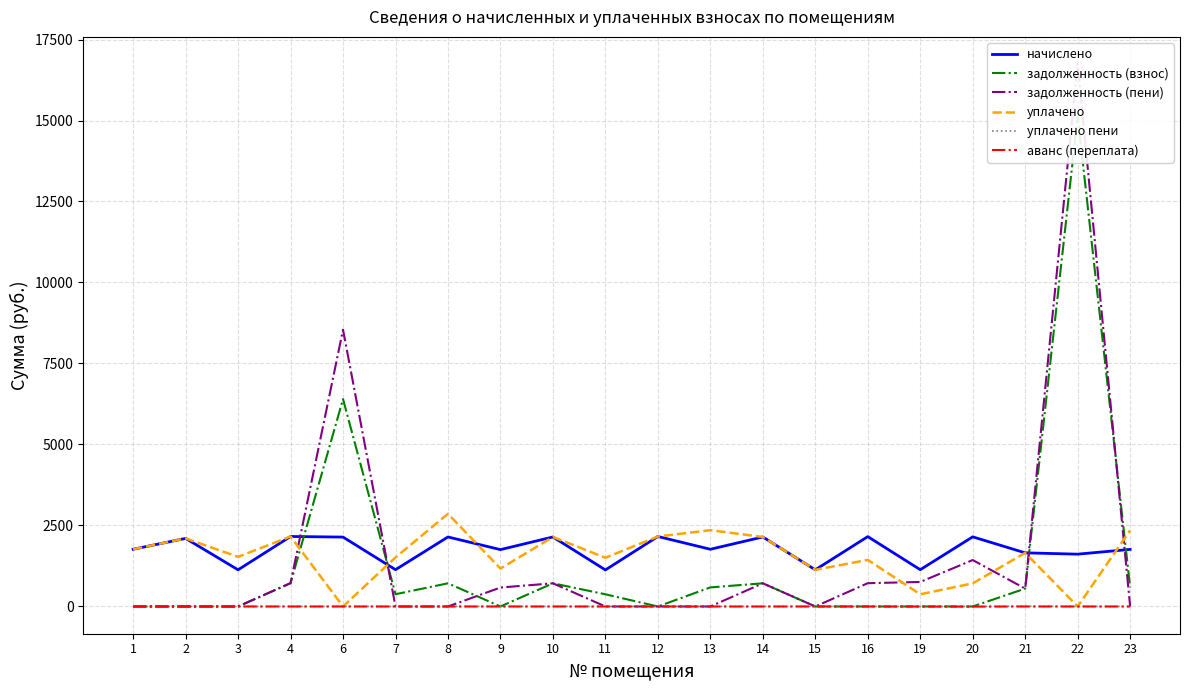

What are all the series names shown in the legend?

начислено, задолженность (взнос), задолженность (пени), уплачено, уплачено пени, аванс (переплата)